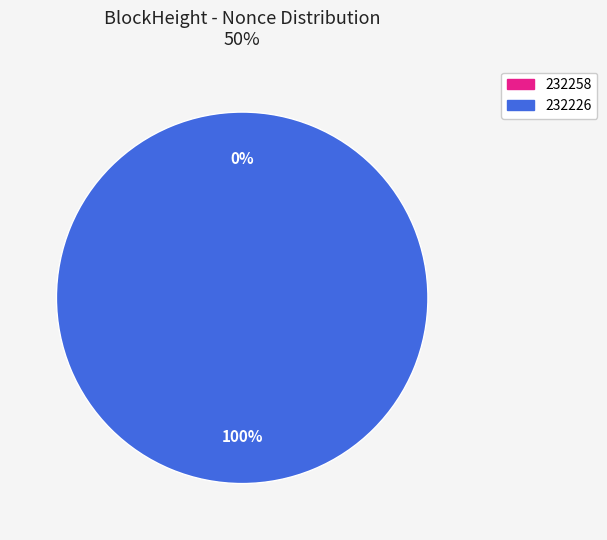

Which slice is the smallest?

232258